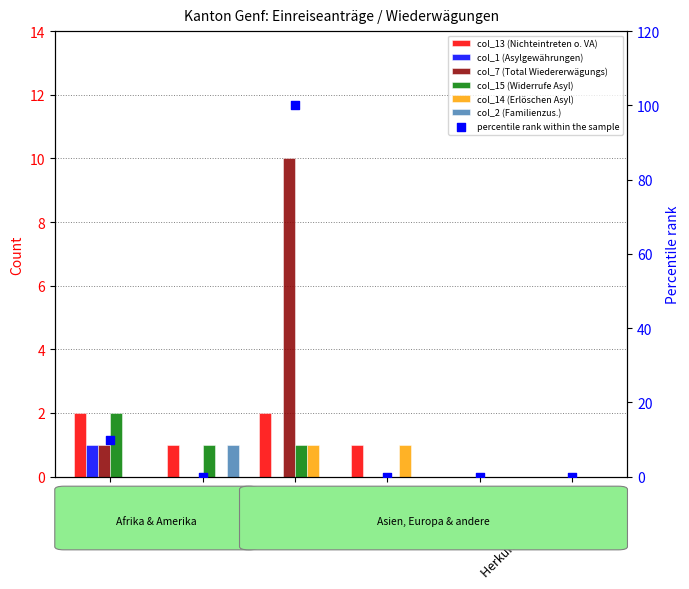

Which series has the largest total across all categories?

col_7